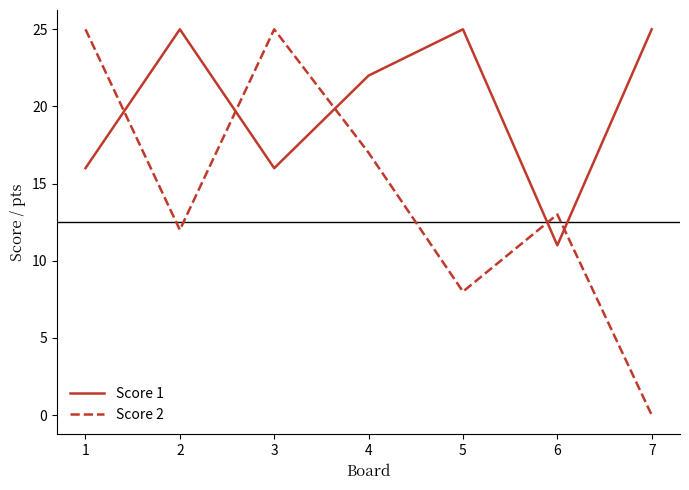

Between 4 and 6, which series saw the biggest shift?

Score 1